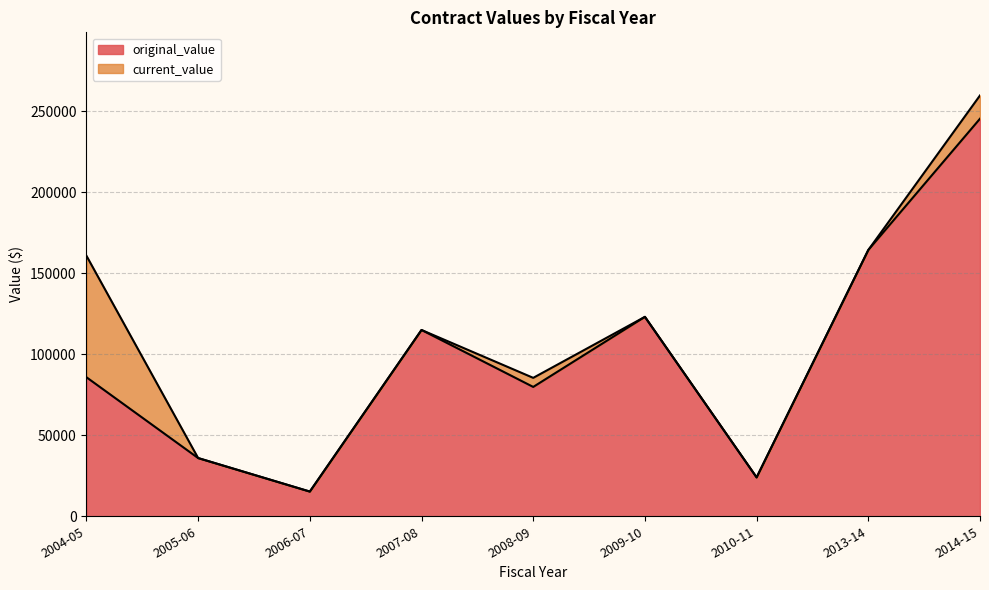

The value of original_value at 2009-10 is 123113.3. True or false?

True